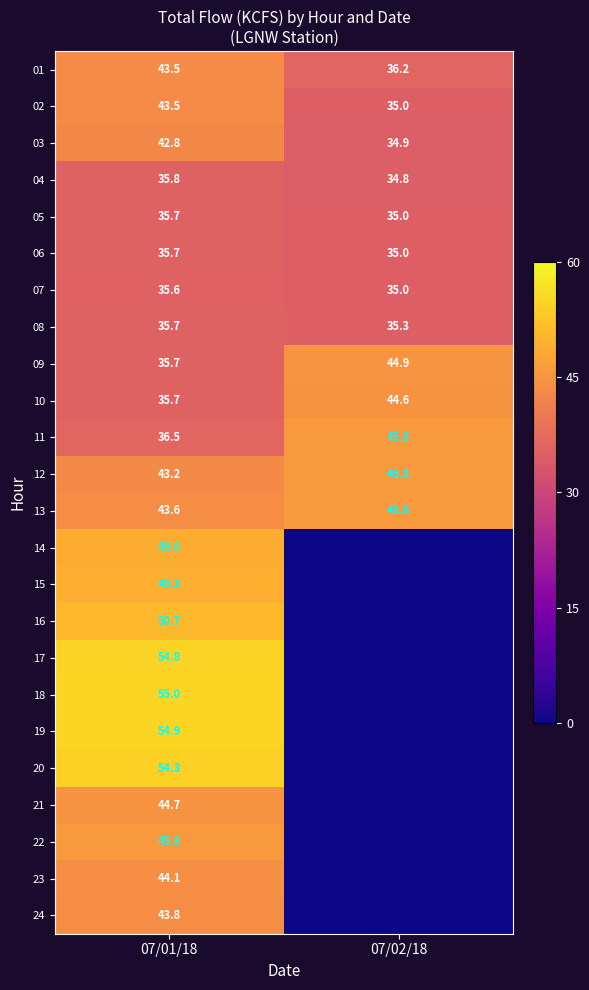

Where does the 04 series first go above 35?

07/01/18